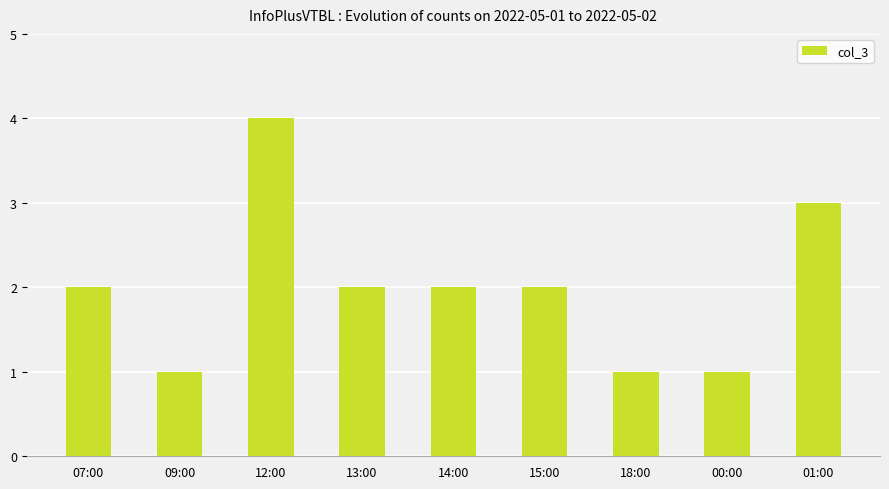

How many series are shown in this chart?

1